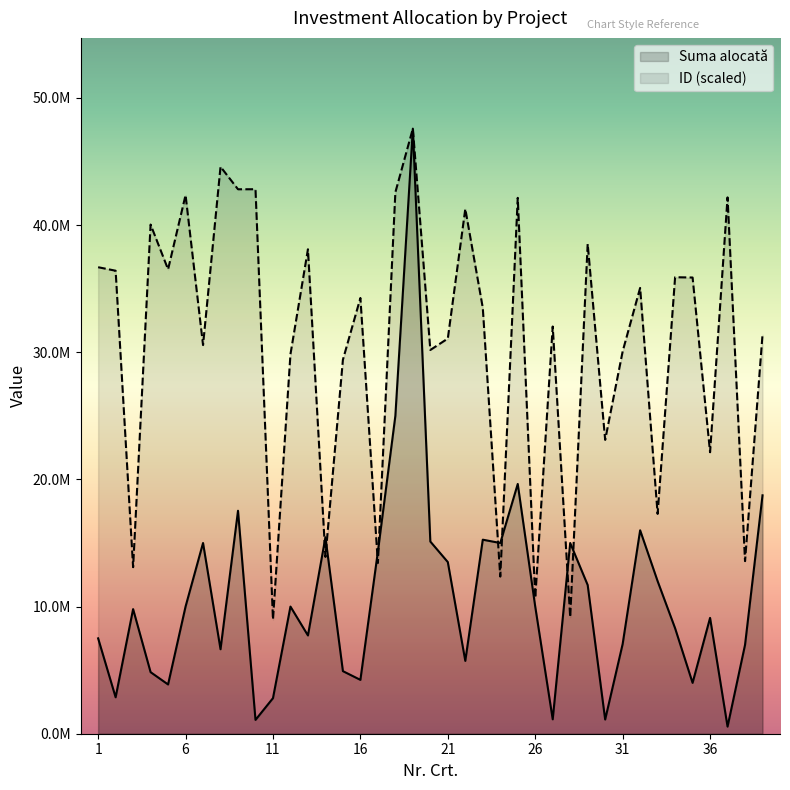

Reading left to right, transcribe all the data shown in this chart.

Suma alocată: 1=7500000.0	2=2865350.0	3=9800000.0	4=4842115.0	5=3874422.5	6=10000000.0	7=15000000.0	8=6643718.9	9=17536741.1	10=1087341.1	11=2797096.9	12=10000000.0	13=7728828.4	14=15450000.0	15=4921679.6	16=4235707.9	17=14317219.7	18=25000000.0	19=47588280.5	20=15115051.6	21=13500000.0	22=5729141.0	23=15260752.2	24=15000000.0	25=19643529.7	26=10000000.0	27=1133105.0	28=15000000.0	29=11693969.0	30=1116307.8	31=7055522.5	32=16000000.0	33=12000000.0	34=8294830.3	35=3999995.4	36=9110000.0	37=558219.1	38=6988302.5	39=18750000.0
ID: 1=36690399.0	2=36414872.5	3=13098851.7	4=40045338.7	5=36521841.6	6=42363002.4	7=30567228.8	8=44593145.9	9=42820052.2	10=42823293.7	11=8982162.3	12=29847618.5	13=38100446.1	14=13905982.1	15=29413259.2	16=34272249.2	17=13426241.9	18=42580182.1	19=47588280.5	20=30181491.7	21=31079383.8	22=41277104.0	23=33497533.6	24=12359792.5	25=42145822.7	26=10677460.4	27=32025898.2	28=9166927.1	29=38525081.0	30=23111807.1	31=30068039.7	32=35063172.2	33=17290095.3	34=35902717.5	35=35880027.1	36=22139360.8	37=42181479.1	38=13575350.4	39=31377600.7